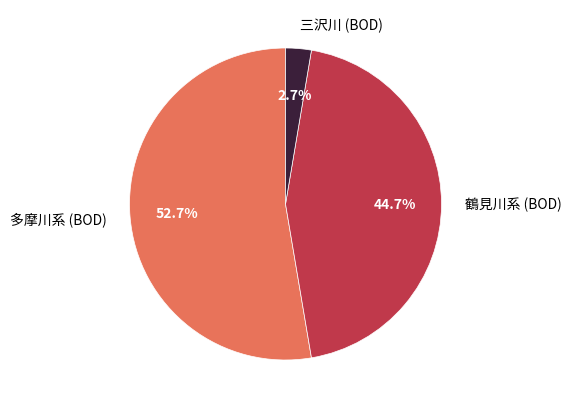

Rank the categories by value from lowest to highest.

三沢川 (BOD), 鶴見川系 (BOD), 多摩川系 (BOD)